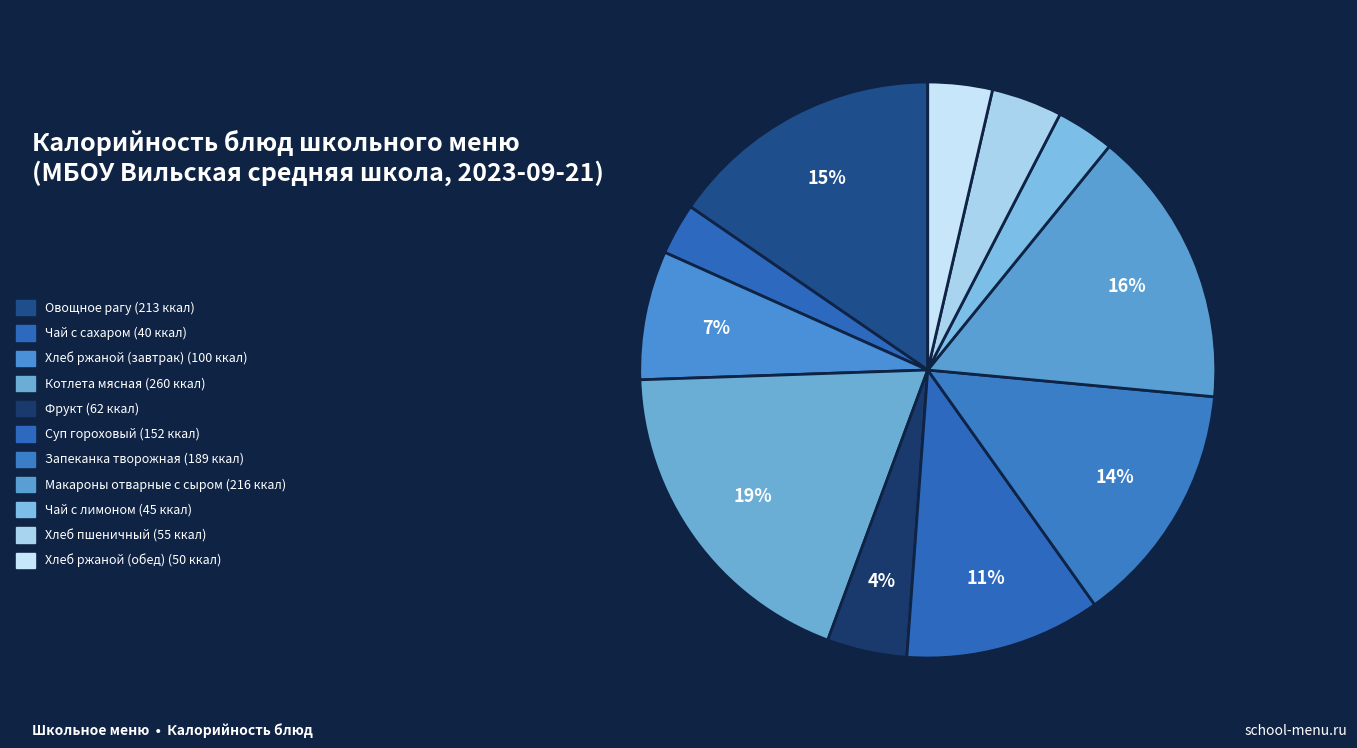

Between Хлеб ржаной (обед) and Чай с лимоном, which is larger?

Хлеб ржаной (обед)